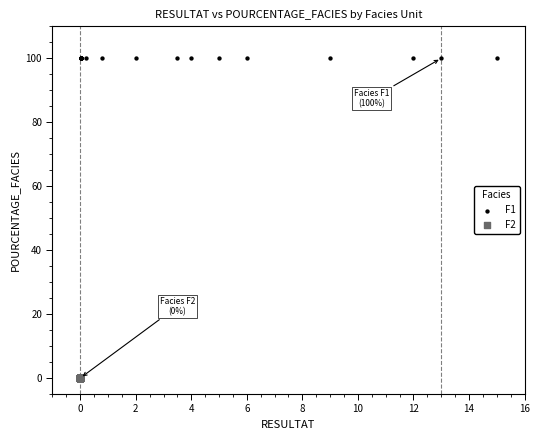

Which series reaches the maximum Y coordinate?

F1